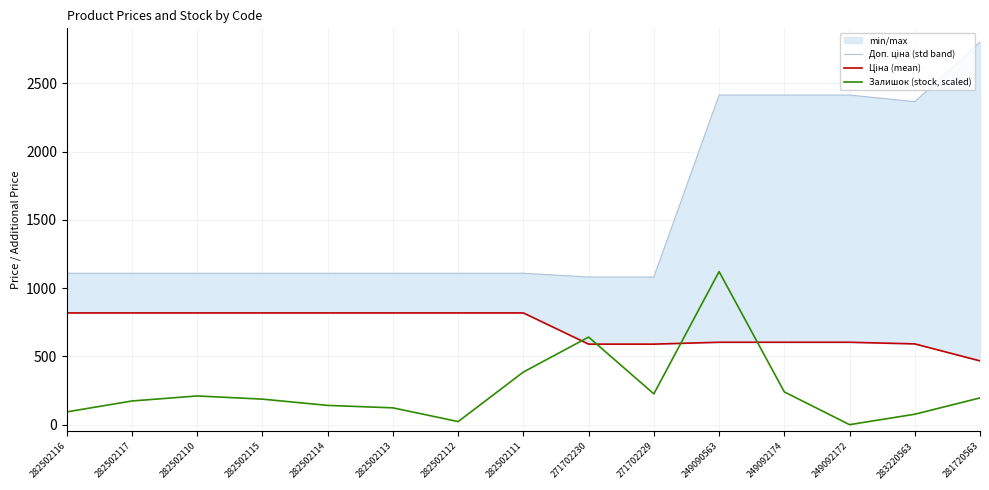

Count the number of categories in the chart.

15